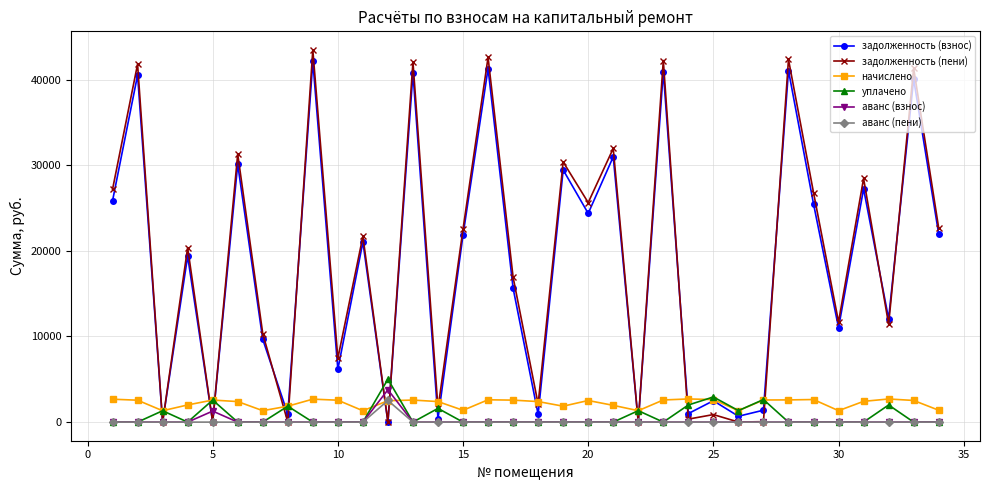

True or false: аванс (пени) has more than 1 points higher than both neighbors.

True